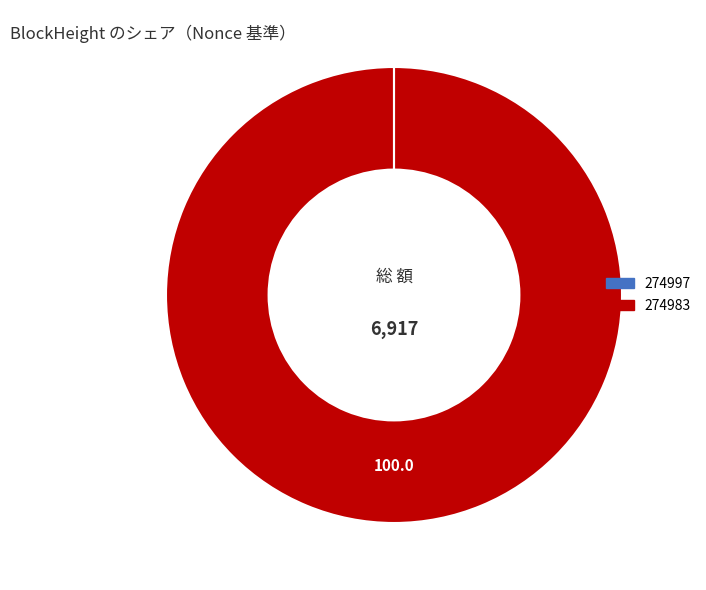

Is there any slice that represents more than half of the pie?

Yes